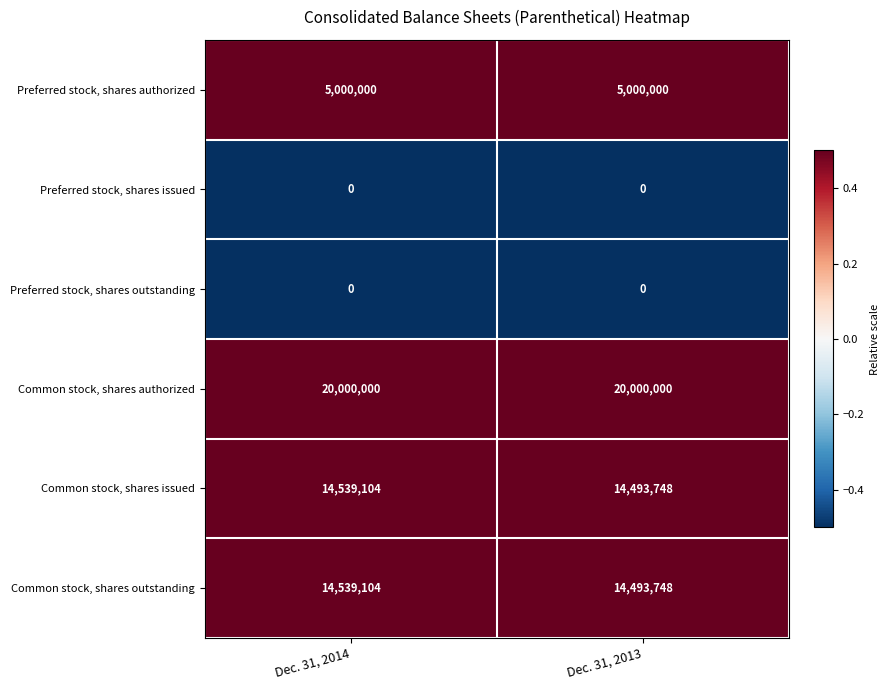

Which series has the largest total across all categories?

Common stock, shares authorized